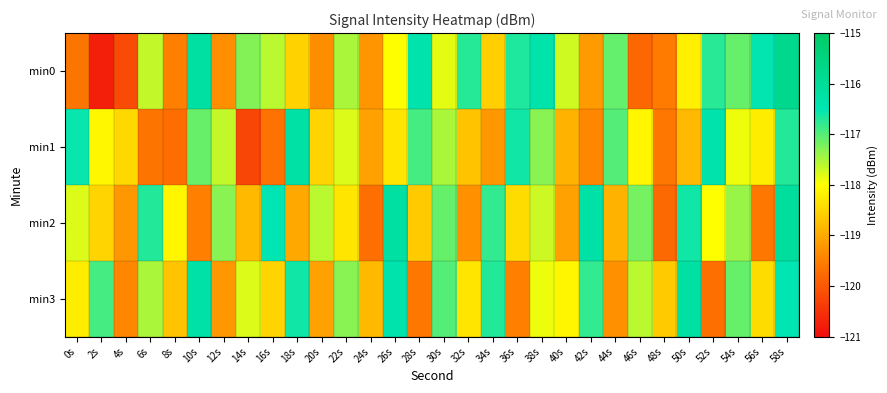

Reading left to right, transcribe all the data shown in this chart.

min0: 0s=-119.6	2s=-120.7	4s=-120.2	6s=-117.6	8s=-119.5	10s=-116.2	12s=-119.3	14s=-117.3	16s=-117.6	18s=-118.5	20s=-119.3	22s=-117.5	24s=-119.2	26s=-118.0	28s=-116.4	30s=-117.8	32s=-116.7	34s=-118.6	36s=-116.7	38s=-116.4	40s=-117.7	42s=-119.2	44s=-117.1	46s=-119.8	48s=-119.5	50s=-118.2	52s=-116.7	54s=-117.1	56s=-116.5	58s=-115.8
min1: 0s=-116.5	2s=-118.1	4s=-118.5	6s=-119.6	8s=-119.7	10s=-117.1	12s=-117.6	14s=-120.2	16s=-119.7	18s=-116.2	20s=-118.5	22s=-117.8	24s=-119.1	26s=-118.3	28s=-116.9	30s=-117.5	32s=-118.7	34s=-119.2	36s=-116.6	38s=-117.3	40s=-118.9	42s=-119.4	44s=-117.0	46s=-118.1	48s=-119.6	50s=-118.8	52s=-116.4	54s=-117.9	56s=-118.2	58s=-116.7
min2: 0s=-117.8	2s=-118.5	4s=-119.2	6s=-116.7	8s=-118.1	10s=-119.5	12s=-117.3	14s=-118.8	16s=-116.5	18s=-119.0	20s=-117.6	22s=-118.3	24s=-119.7	26s=-116.2	28s=-118.6	30s=-117.1	32s=-119.3	34s=-116.8	36s=-118.4	38s=-117.7	40s=-119.1	42s=-116.3	44s=-118.9	46s=-117.2	48s=-119.8	50s=-116.6	52s=-118.0	54s=-117.4	56s=-119.6	58s=-116.1
min3: 0s=-118.2	2s=-116.9	4s=-119.4	6s=-117.5	8s=-118.7	10s=-116.3	12s=-119.2	14s=-117.8	16s=-118.5	18s=-116.6	20s=-119.1	22s=-117.3	24s=-118.8	26s=-116.4	28s=-119.6	30s=-117.0	32s=-118.3	34s=-116.7	36s=-119.5	38s=-117.9	40s=-118.1	42s=-116.8	44s=-119.3	46s=-117.6	48s=-118.6	50s=-116.2	52s=-119.7	54s=-117.1	56s=-118.4	58s=-116.5